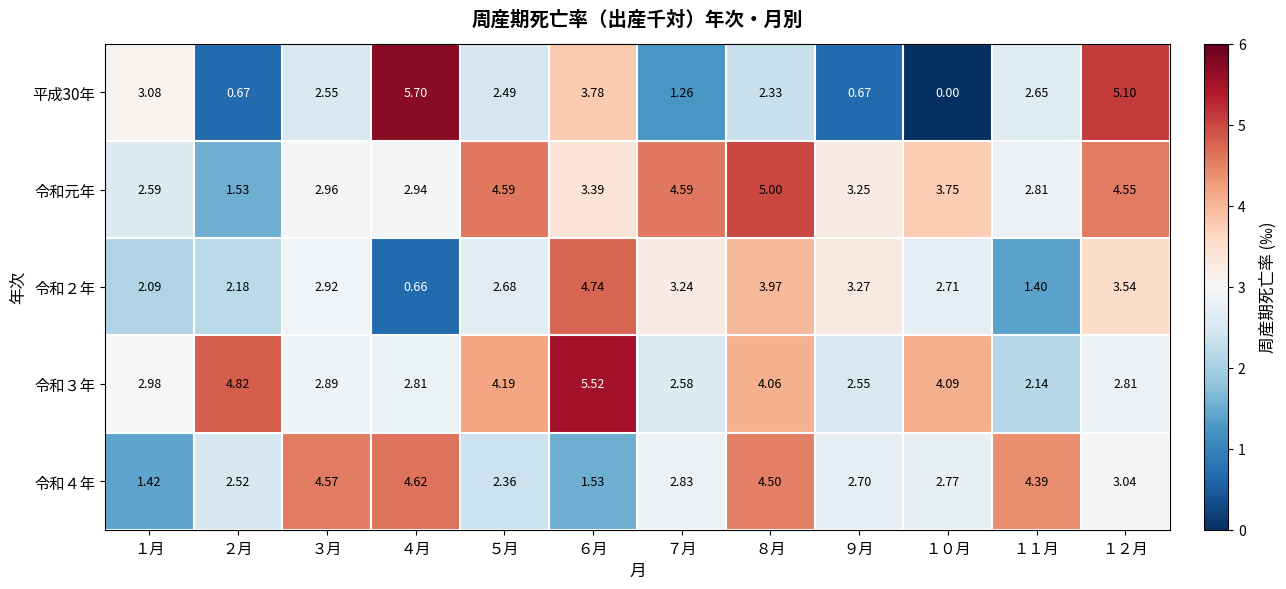

Rank the series by their maximum value, from highest to lowest.

平成30年, 令和３年, 令和元年, 令和２年, 令和４年